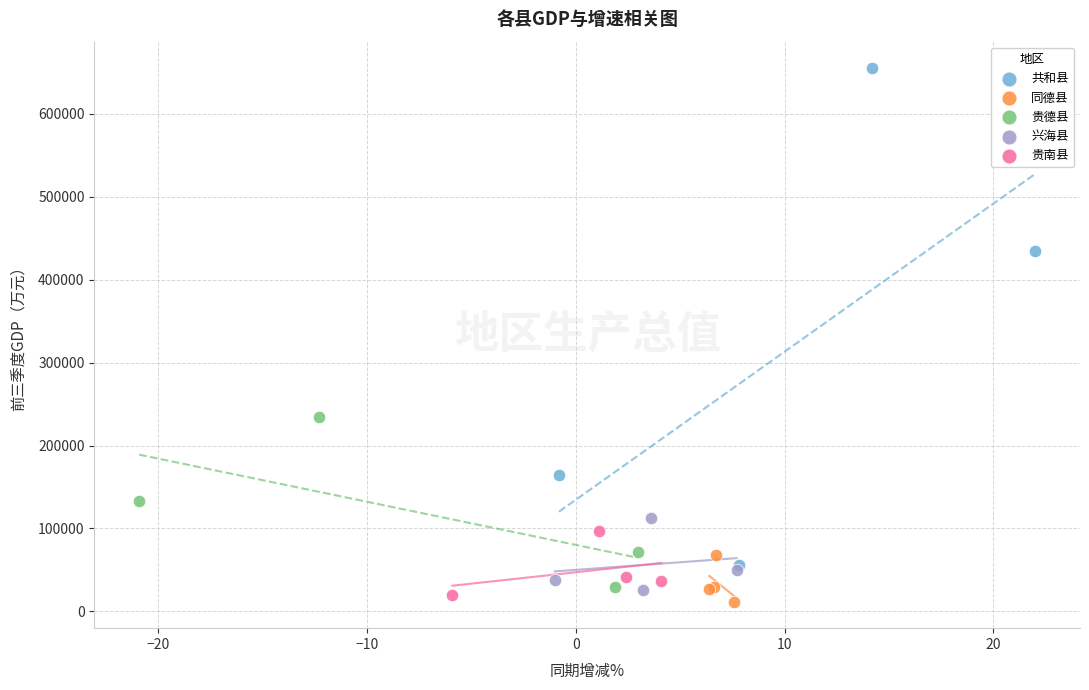

Which series reaches the maximum Y coordinate?

共和县